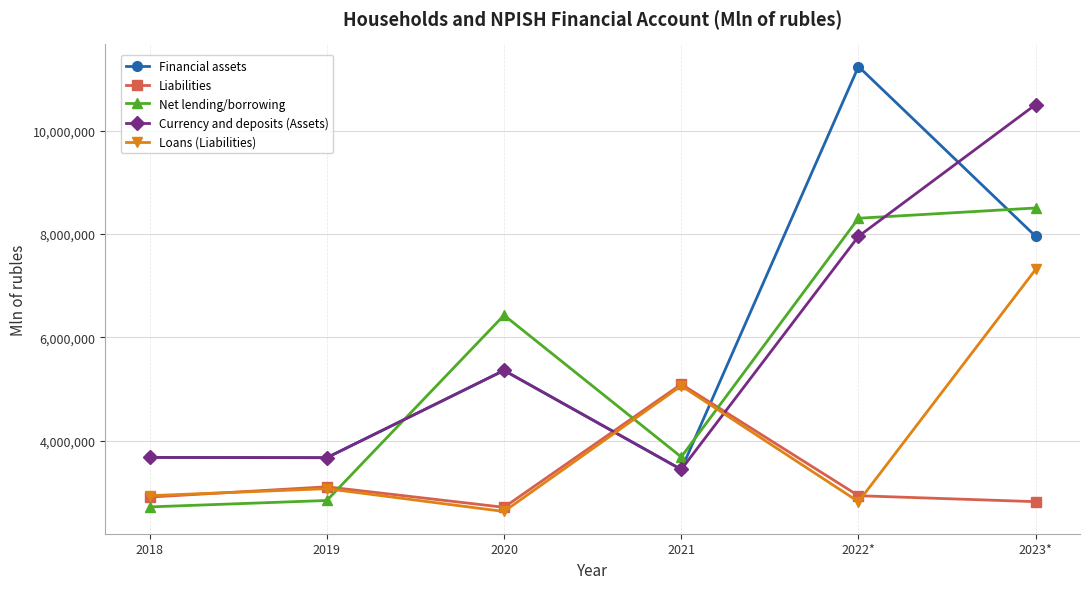

What is the label of the 3rd point from the right?

2021